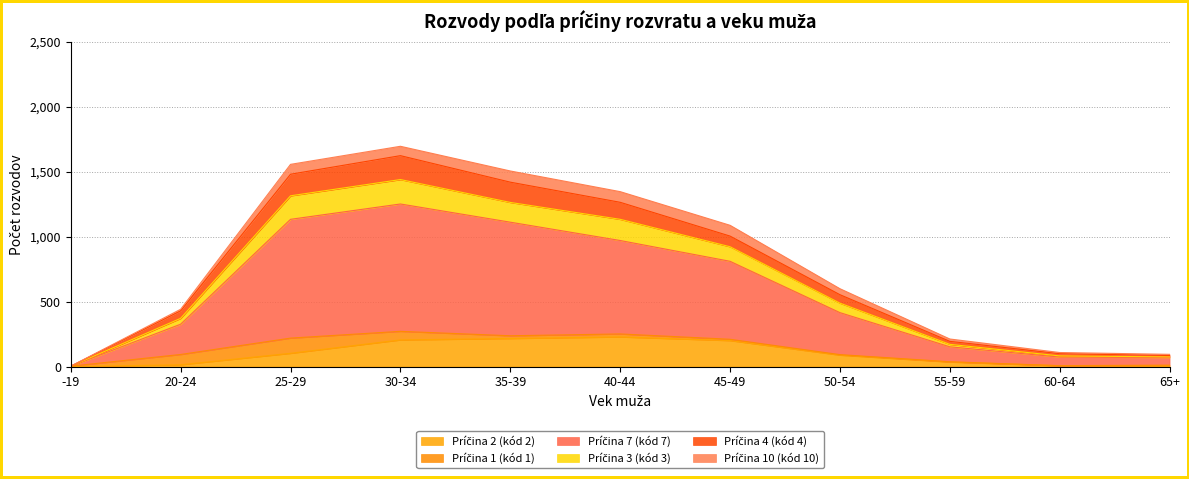

The value of Príčina 2 (kód 2) at 40-44 is 141. True or false?

False